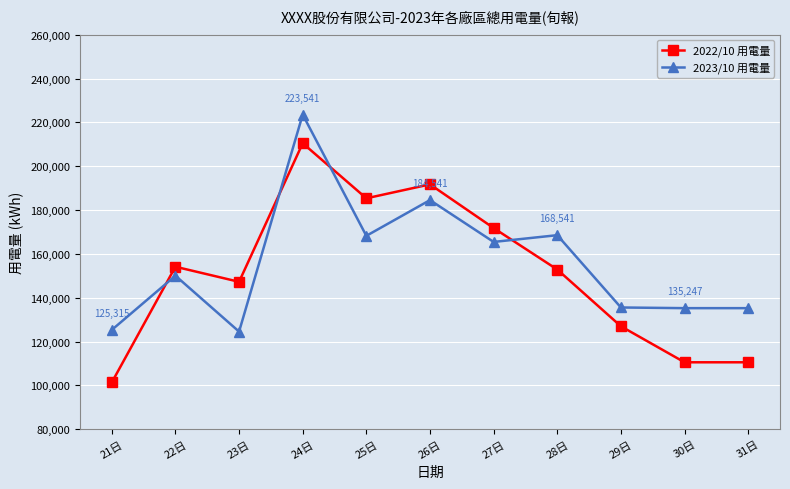

Read the 2023/10 用電量 value at 26日.

184541.0